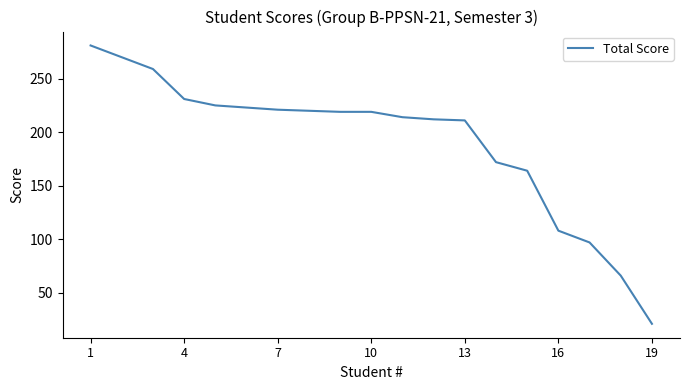

Does the chart have visible grid lines?

No